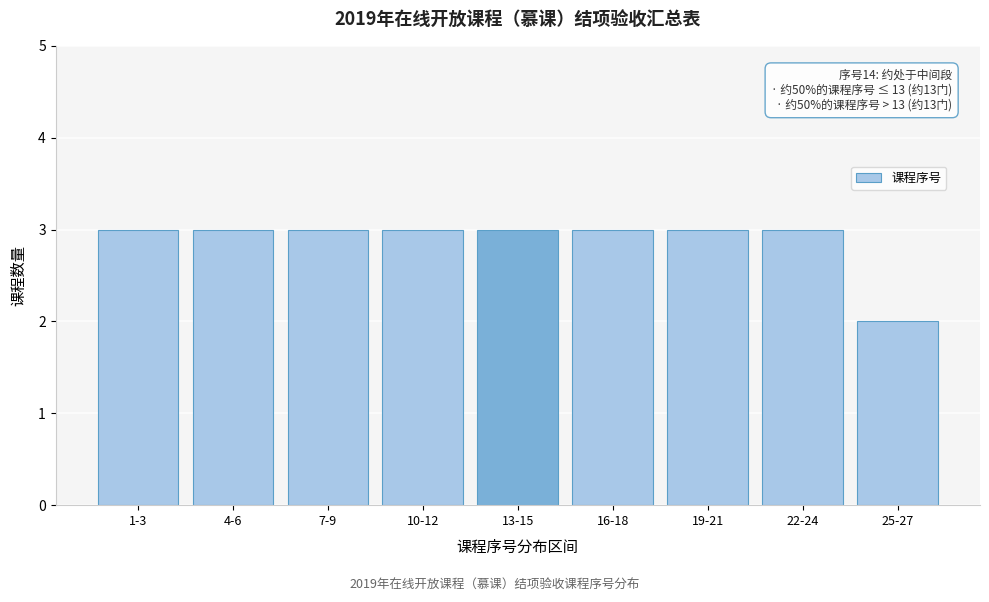

Reading right to left, extract all data points from this chart.

25-27=2	22-24=3	19-21=3	16-18=3	13-15=3	10-12=3	7-9=3	4-6=3	1-3=3